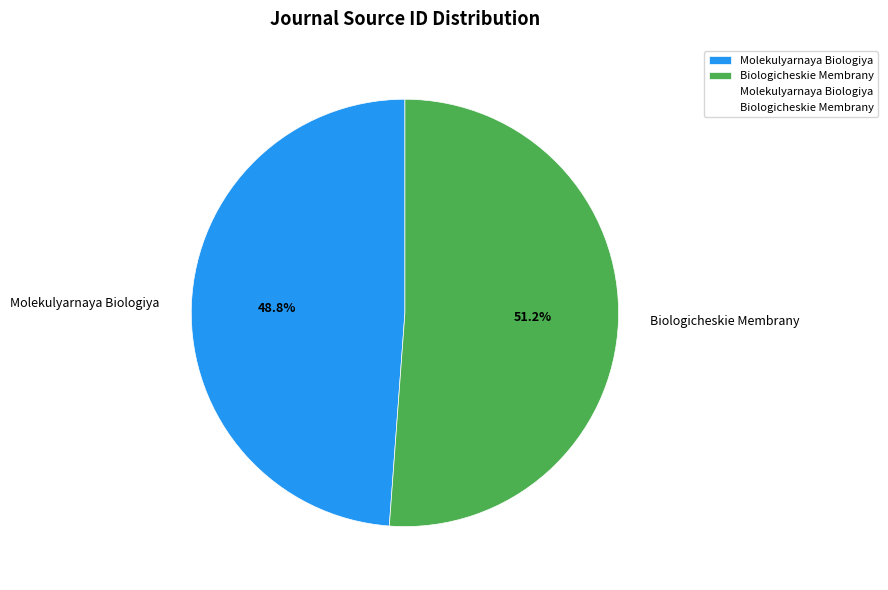

Which has a higher value, Biologicheskie Membrany or Molekulyarnaya Biologiya?

Biologicheskie Membrany